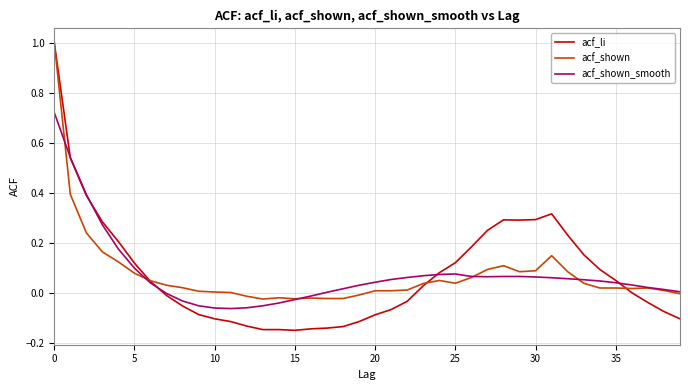

Which series has the widest spread of values?

acf_li